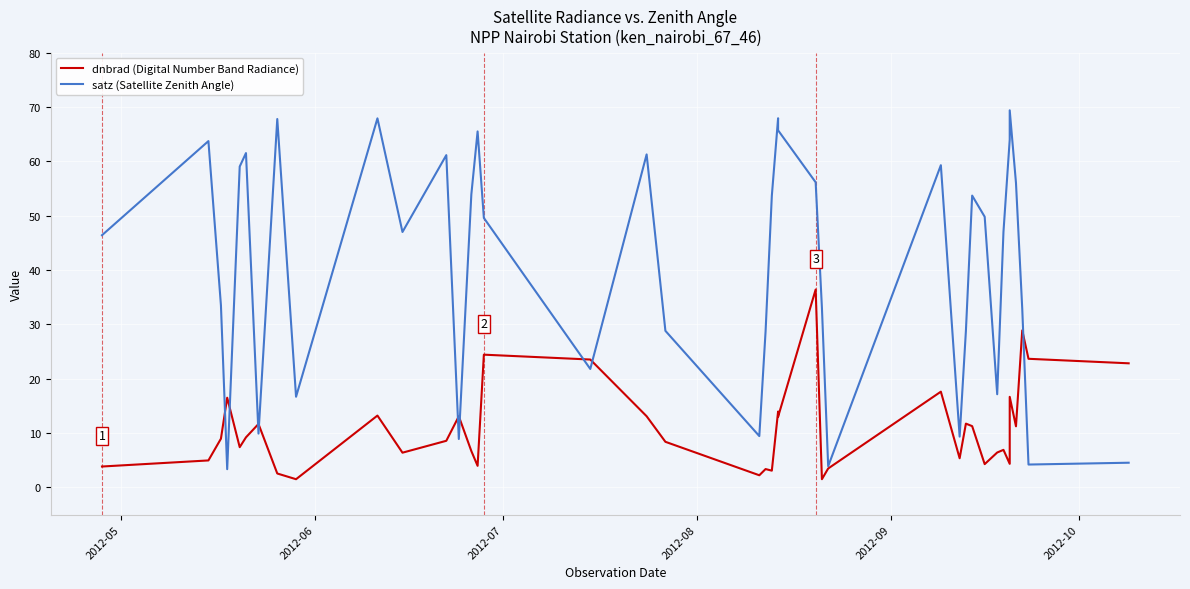

How many lines are shown in the chart?

2